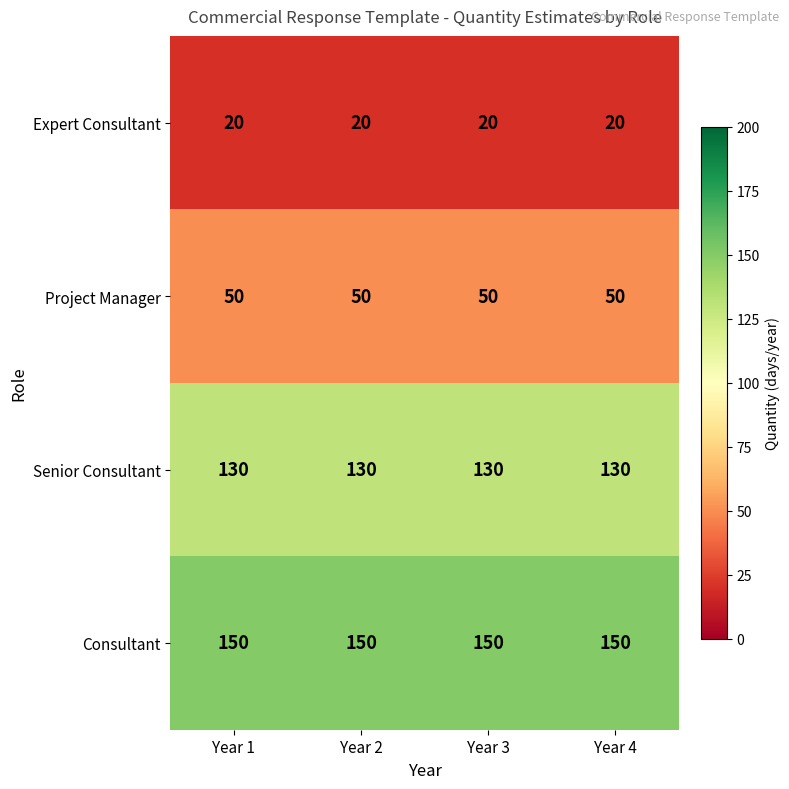

At how many categories does at least one series exceed 23?

4